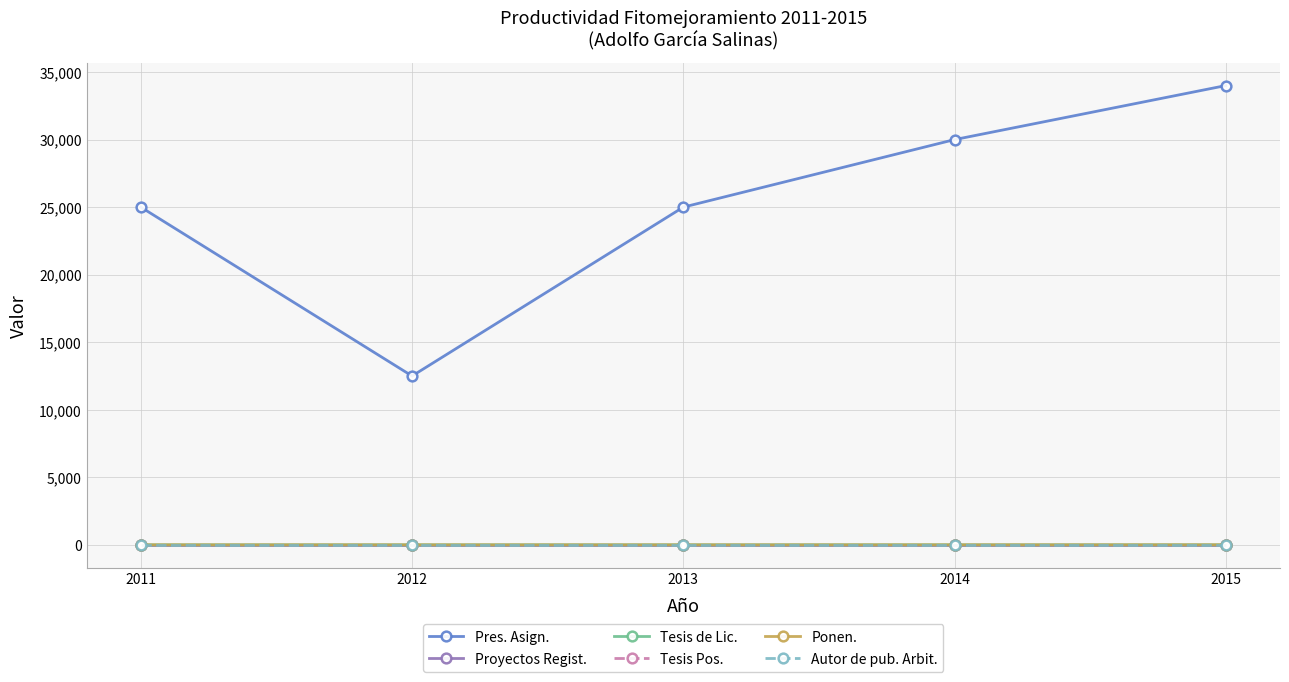

Does the chart have visible grid lines?

Yes